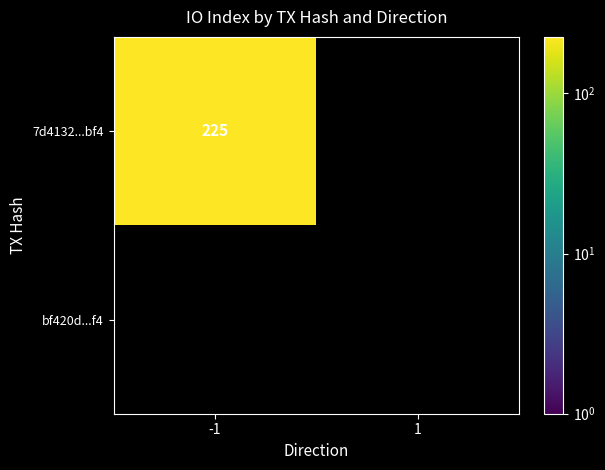

The value of 7d4132...bf4 at -1 is 120. True or false?

False